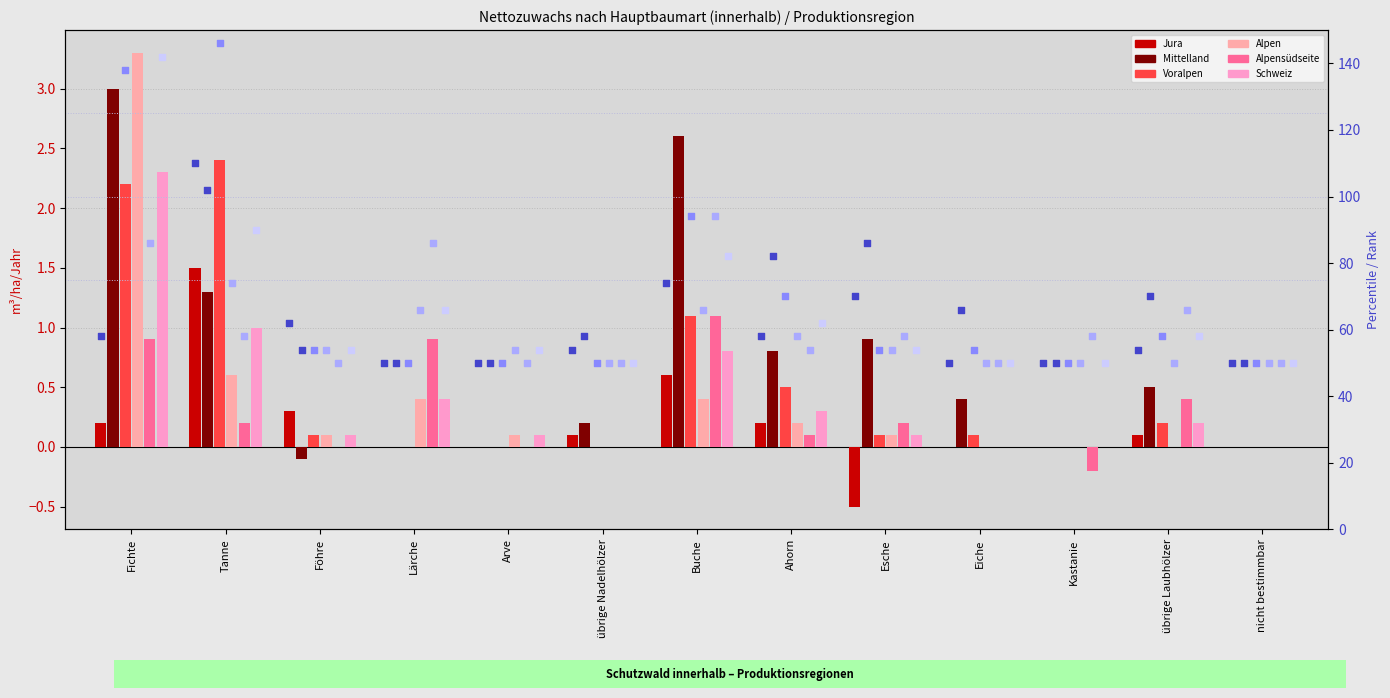

Is the value of Jura at übrige Nadelhölzer greater than the value of Alpensüdseite at übrige Nadelhölzer?

Yes